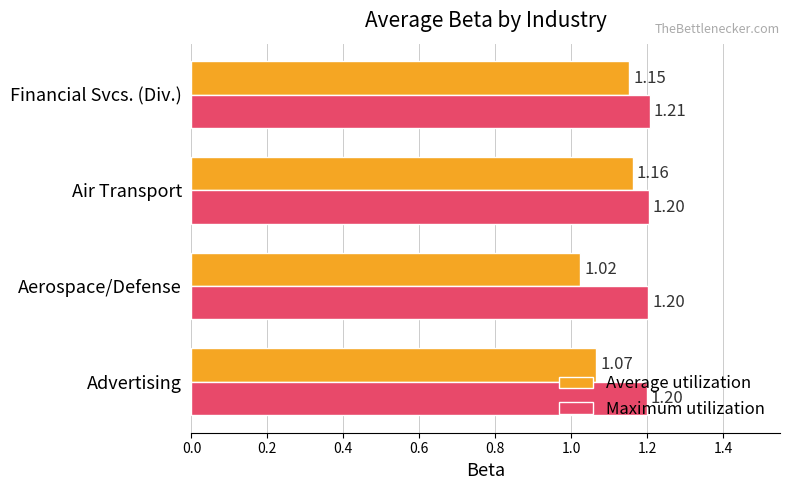

Rank the series by their average value, from highest to lowest.

Maximum utilization, Average utilization